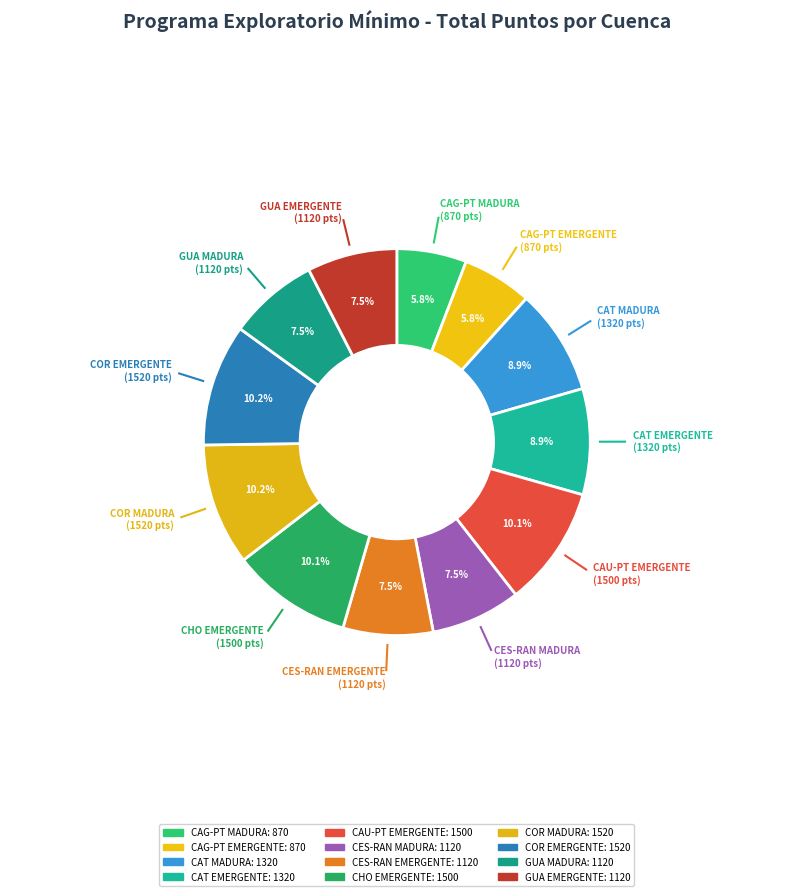

Approximately how many times larger is the value at CAG-PT EMERGENTE compared to CHO EMERGENTE?

0.6